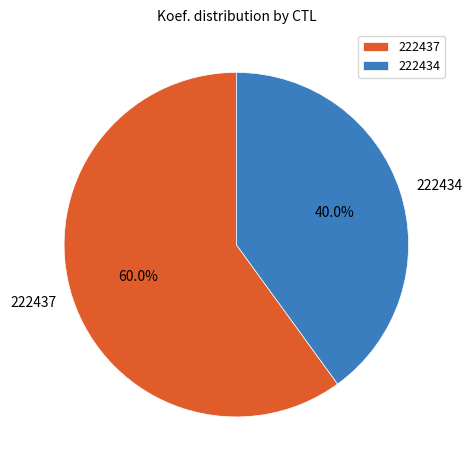

What is the total percentage of 222437 and 222434?

100.0%